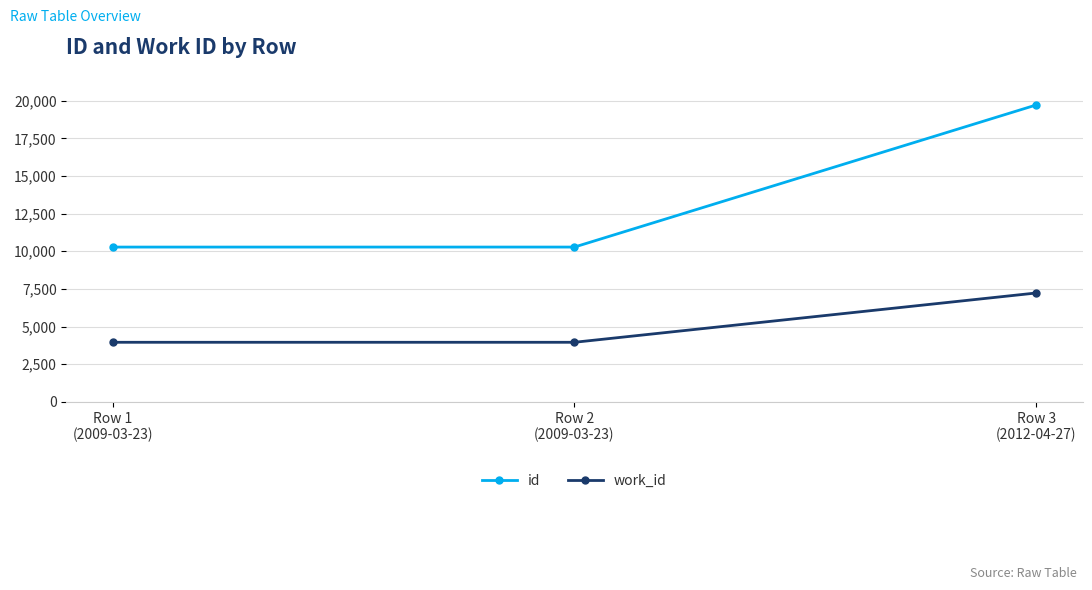

What is the value of the work_id point at the 3rd from the left?

7229